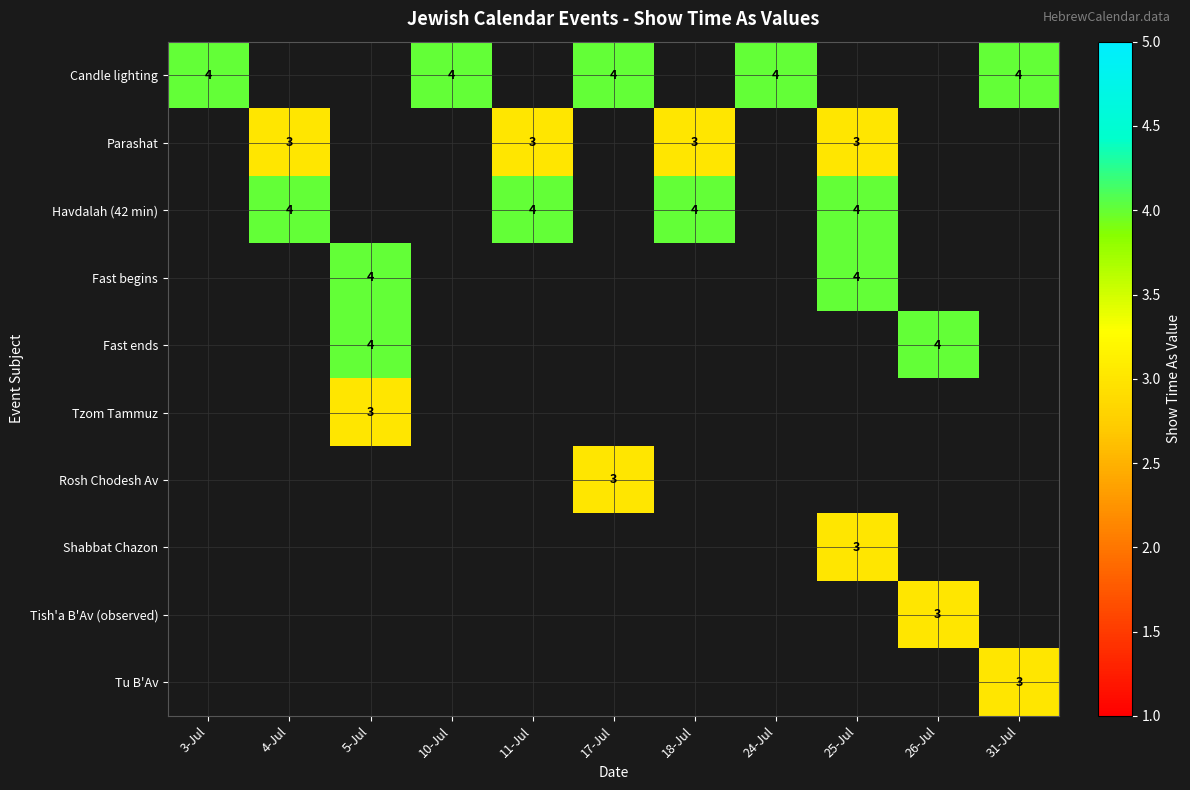

Is it true that Fast begins equals 2 at 5-Jul?

False